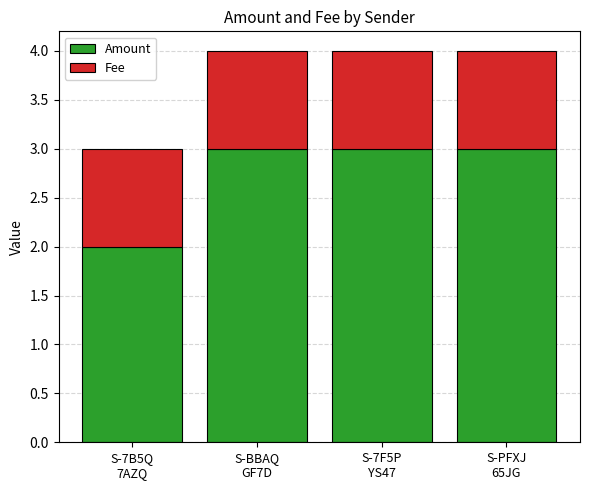

What is the maximum value for Amount?

3.0